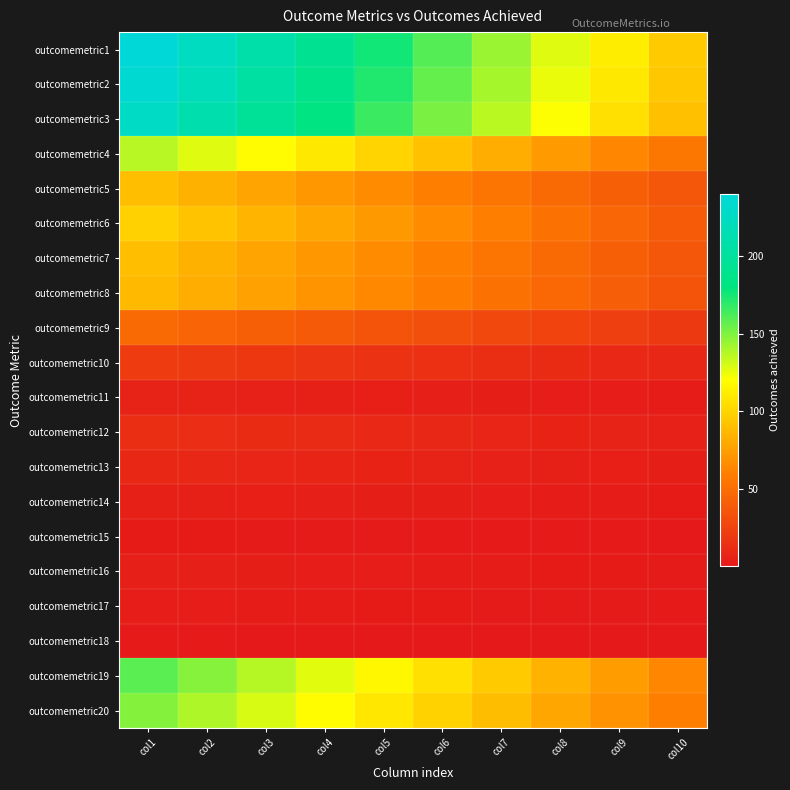

Reading left to right, what are all the values shown in this chart?

outcomemetric1: col1=240.0	col2=224.0	col3=208.0	col4=192.0	col5=176.0	col6=160.0	col7=144.0	col8=128.0	col9=112.0	col10=96.0
outcomemetric2: col1=235.0	col2=219.3	col3=203.7	col4=188.0	col5=172.3	col6=156.7	col7=141.0	col8=125.3	col9=109.7	col10=94.0
outcomemetric3: col1=227.0	col2=211.9	col3=196.7	col4=181.6	col5=166.5	col6=151.3	col7=136.2	col8=121.1	col9=105.9	col10=90.8
outcomemetric4: col1=137.0	col2=127.9	col3=118.7	col4=109.6	col5=100.5	col6=91.3	col7=82.2	col8=73.1	col9=63.9	col10=54.8
outcomemetric5: col1=90.0	col2=84.0	col3=78.0	col4=72.0	col5=66.0	col6=60.0	col7=54.0	col8=48.0	col9=42.0	col10=36.0
outcomemetric6: col1=99.0	col2=92.4	col3=85.8	col4=79.2	col5=72.6	col6=66.0	col7=59.4	col8=52.8	col9=46.2	col10=39.6
outcomemetric7: col1=90.0	col2=84.0	col3=78.0	col4=72.0	col5=66.0	col6=60.0	col7=54.0	col8=48.0	col9=42.0	col10=36.0
outcomemetric8: col1=88.0	col2=82.1	col3=76.3	col4=70.4	col5=64.5	col6=58.7	col7=52.8	col8=46.9	col9=41.1	col10=35.2
outcomemetric9: col1=48.0	col2=44.8	col3=41.6	col4=38.4	col5=35.2	col6=32.0	col7=28.8	col8=25.6	col9=22.4	col10=19.2
outcomemetric10: col1=21.0	col2=19.6	col3=18.2	col4=16.8	col5=15.4	col6=14.0	col7=12.6	col8=11.2	col9=9.8	col10=8.4
outcomemetric11: col1=6.0	col2=5.6	col3=5.2	col4=4.8	col5=4.4	col6=4.0	col7=3.6	col8=3.2	col9=2.8	col10=2.4
outcomemetric12: col1=13.0	col2=12.1	col3=11.3	col4=10.4	col5=9.5	col6=8.7	col7=7.8	col8=6.9	col9=6.1	col10=5.2
outcomemetric13: col1=9.0	col2=8.4	col3=7.8	col4=7.2	col5=6.6	col6=6.0	col7=5.4	col8=4.8	col9=4.2	col10=3.6
outcomemetric14: col1=5.0	col2=4.7	col3=4.3	col4=4.0	col5=3.7	col6=3.3	col7=3.0	col8=2.7	col9=2.3	col10=2.0
outcomemetric15: col1=2.0	col2=1.9	col3=1.7	col4=1.6	col5=1.5	col6=1.3	col7=1.2	col8=1.1	col9=0.9	col10=0.8
outcomemetric16: col1=4.0	col2=3.7	col3=3.5	col4=3.2	col5=2.9	col6=2.7	col7=2.4	col8=2.1	col9=1.9	col10=1.6
outcomemetric17: col1=3.0	col2=2.8	col3=2.6	col4=2.4	col5=2.2	col6=2.0	col7=1.8	col8=1.6	col9=1.4	col10=1.2
outcomemetric18: col1=1.0	col2=0.9	col3=0.9	col4=0.8	col5=0.7	col6=0.7	col7=0.6	col8=0.5	col9=0.5	col10=0.4
outcomemetric19: col1=159.0	col2=148.4	col3=137.8	col4=127.2	col5=116.6	col6=106.0	col7=95.4	col8=84.8	col9=74.2	col10=63.6
outcomemetric20: col1=149.0	col2=139.1	col3=129.1	col4=119.2	col5=109.3	col6=99.3	col7=89.4	col8=79.5	col9=69.5	col10=59.6